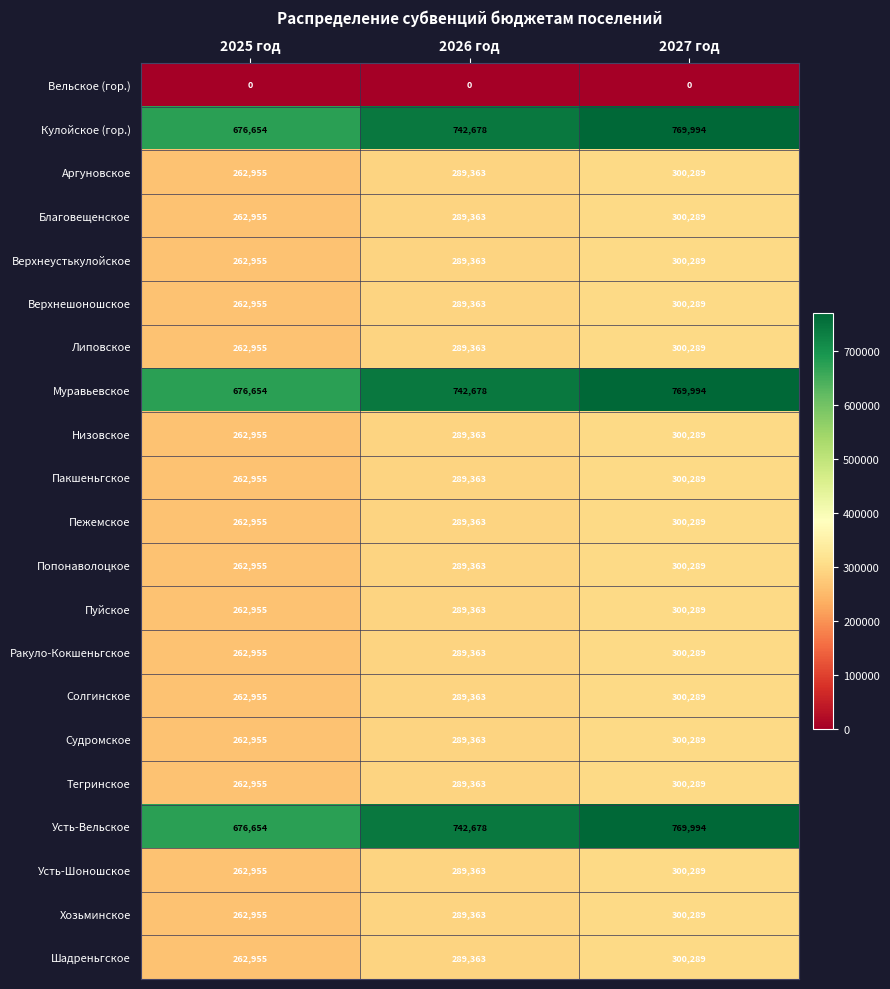

What is the greatest value displayed?

769994